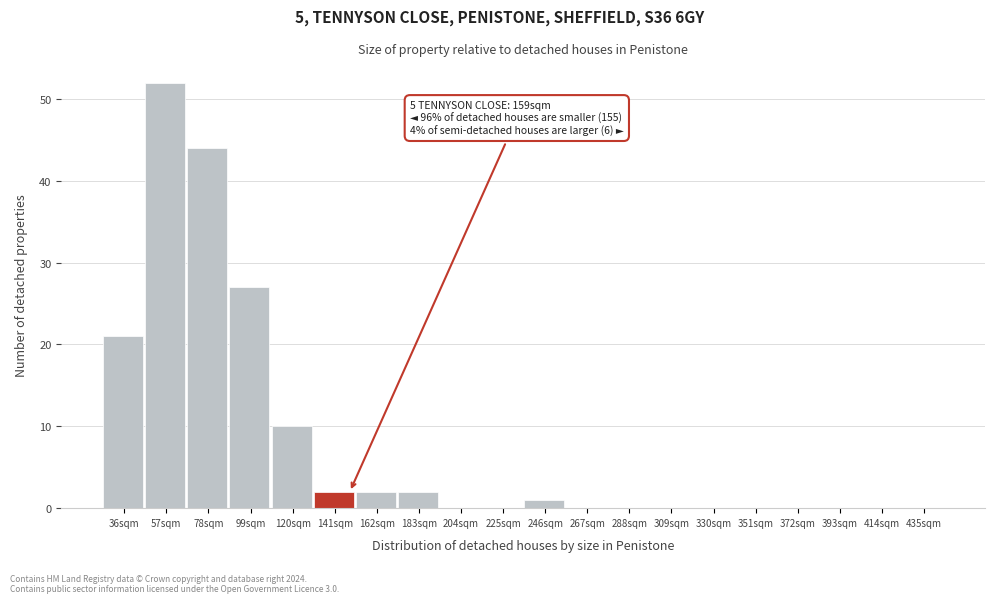

Reading left to right, what are all the values shown in this chart?

36sqm=21	57sqm=52	78sqm=44	99sqm=27	120sqm=10	141sqm=2	162sqm=2	183sqm=2	204sqm=0	225sqm=0	246sqm=1	267sqm=0	288sqm=0	309sqm=0	330sqm=0	351sqm=0	372sqm=0	393sqm=0	414sqm=0	435sqm=0